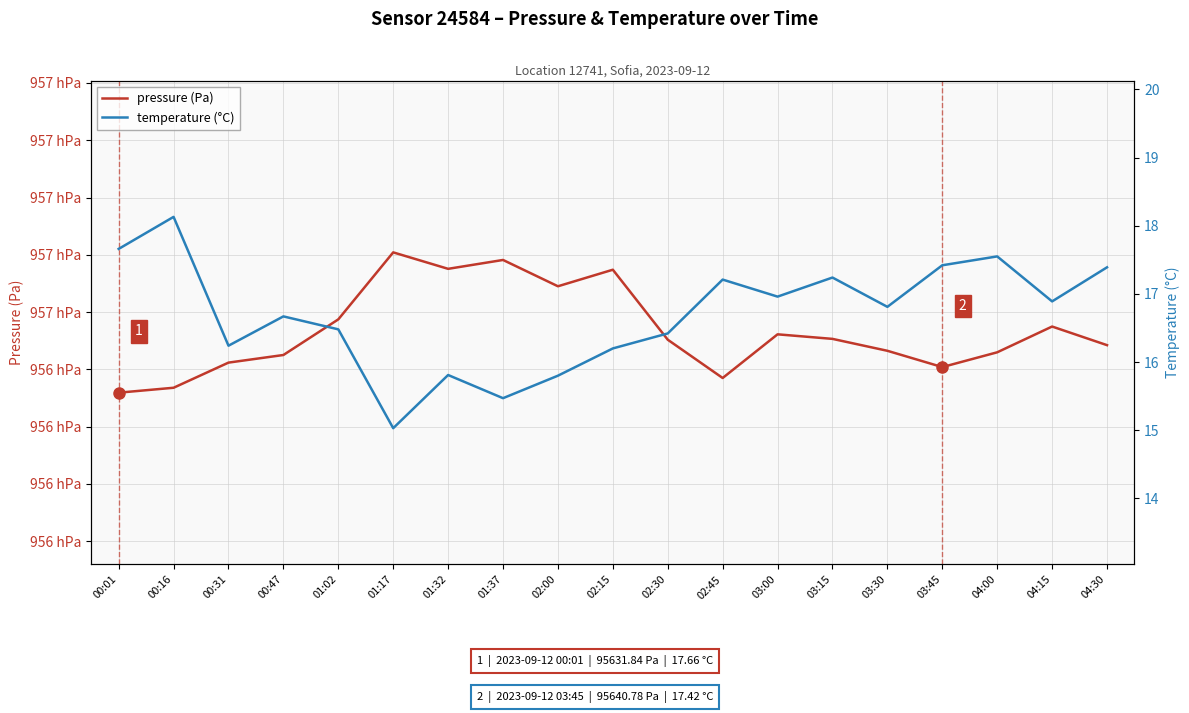

Reading right to left, list all the values displayed in this chart.

pressure (Pa): 04:30=95648.4	04:15=95654.9	04:00=95645.9	03:45=95640.8	03:30=95646.5	03:15=95650.6	03:00=95652.2	02:45=95637.0	02:30=95650.3	02:15=95674.8	02:00=95669.0	01:37=95678.2	01:32=95675.1	01:17=95680.8	01:02=95657.4	00:47=95645.0	00:31=95642.3	00:16=95633.6	00:01=95631.8
temperature (°C): 04:30=17.4	04:15=16.9	04:00=17.6	03:45=17.4	03:30=16.8	03:15=17.2	03:00=17.0	02:45=17.2	02:30=16.4	02:15=16.2	02:00=15.8	01:37=15.5	01:32=15.8	01:17=15.0	01:02=16.5	00:47=16.7	00:31=16.2	00:16=18.1	00:01=17.7